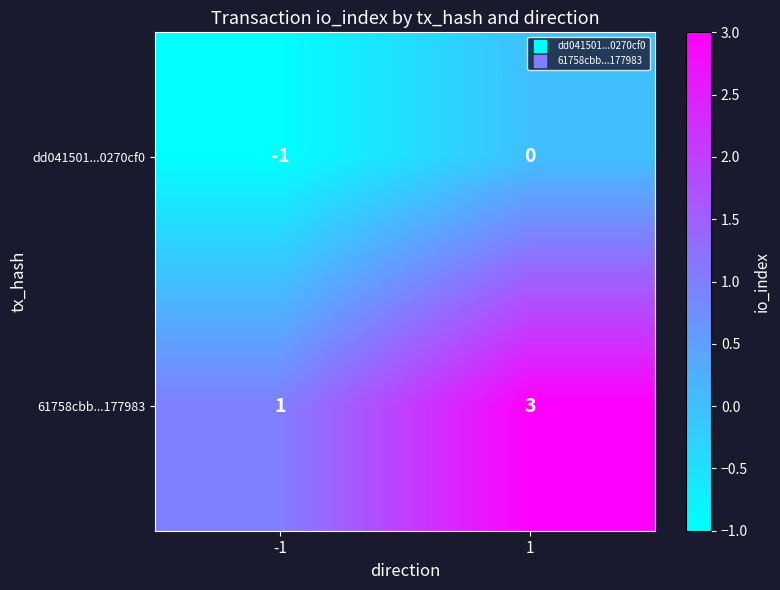

What is the spread (max minus min) of values at 1?

3